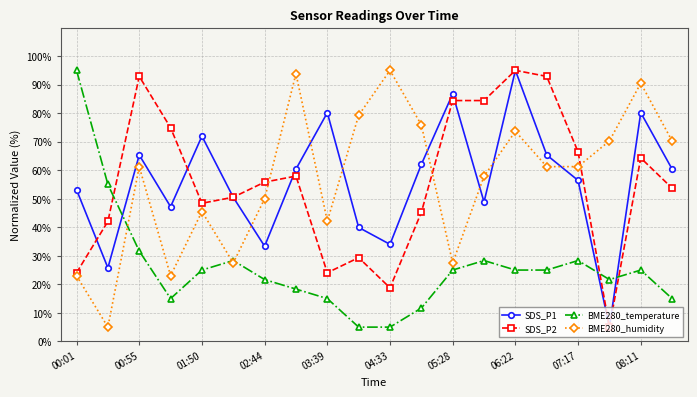

What is the value of the SDS_P1 point at the 14th from the left?

48.8